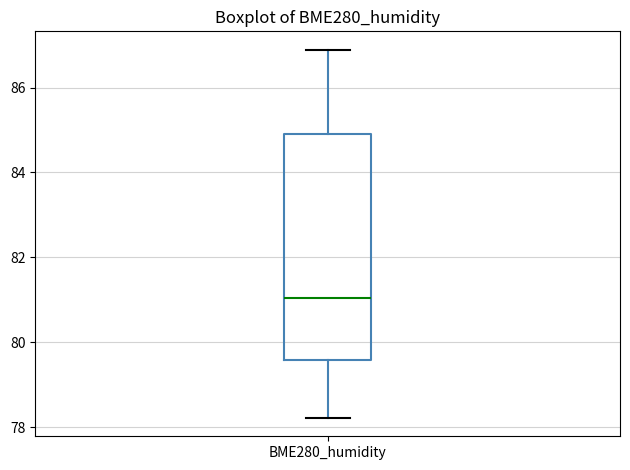

Where does the median line of the box for BME280_humidity sit on the y-axis? The values are not printed on the chart, so give them approximately, as read against the axis.

81.0